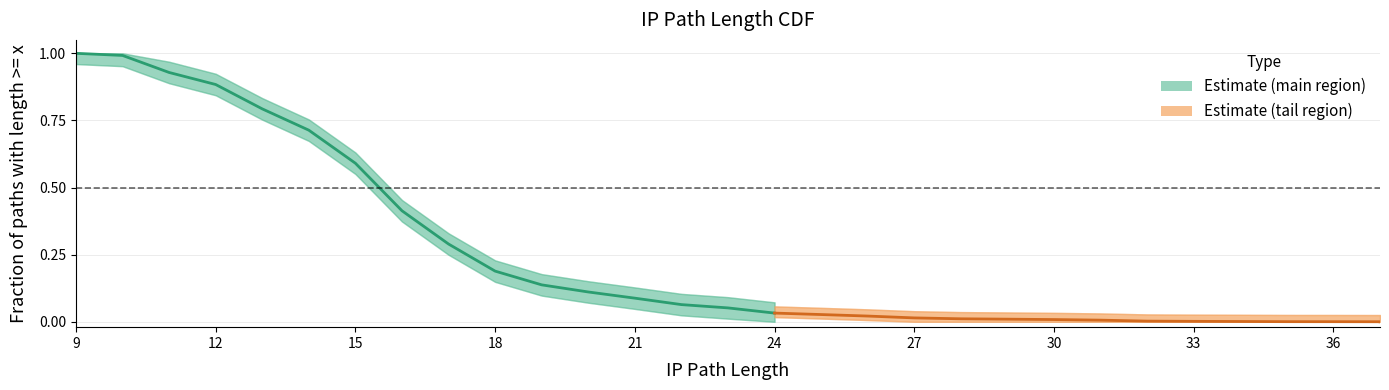

Does the chart have visible grid lines?

Yes